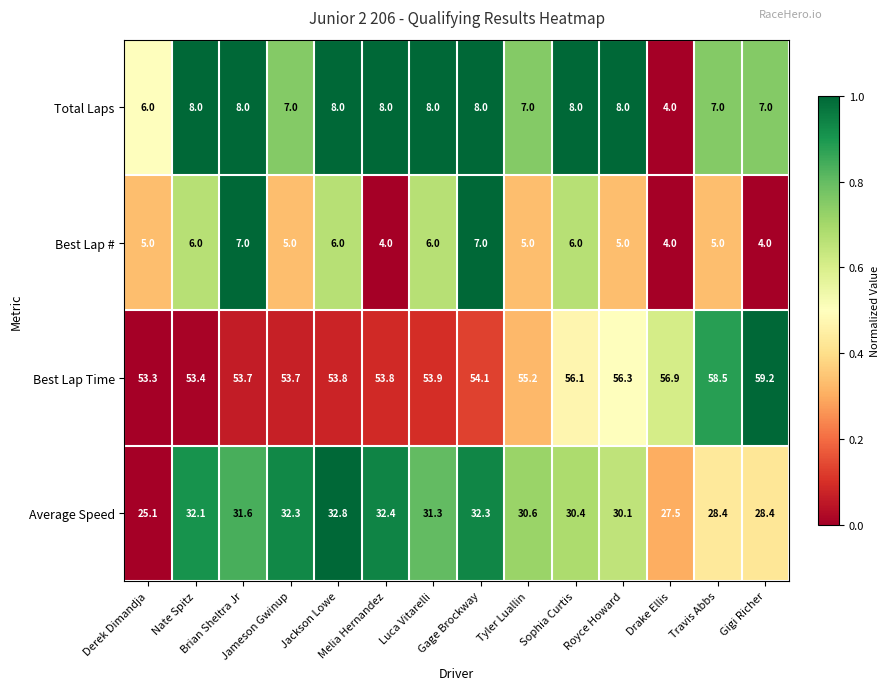

How many Total Laps values are between 7 and 8?

12